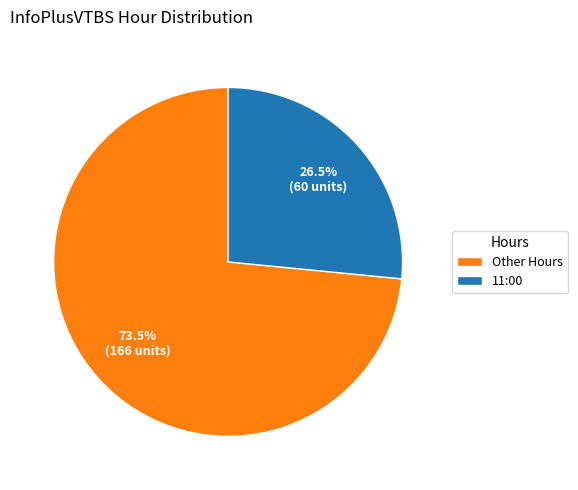

What percentage is NOT represented by Other Hours?

26.5%